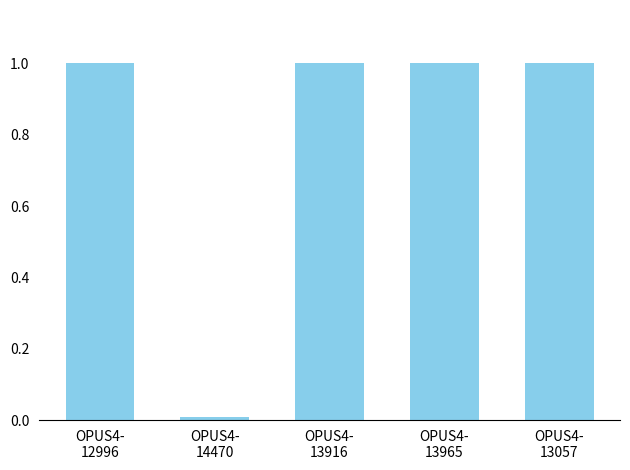

What is the maximum value shown in the chart?

1.0